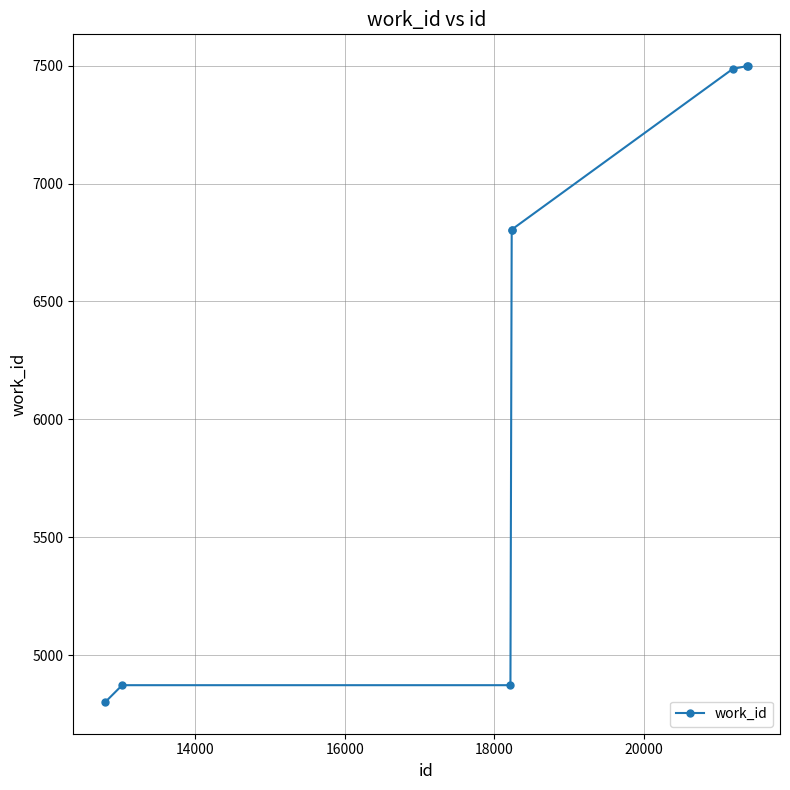

What is the value of the 8th point from the left?

7498